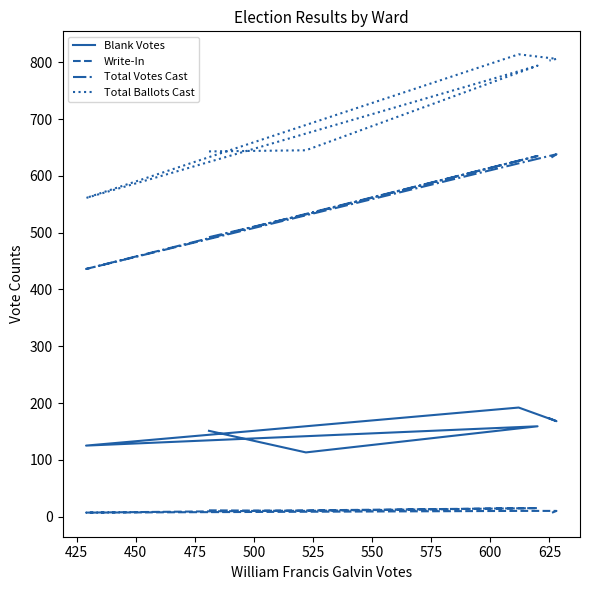

True or false: Total Votes Cast has more than 0 points higher than both neighbors.

True